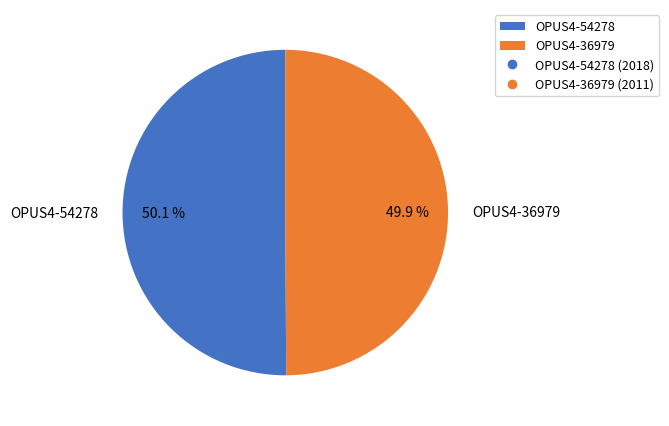

Is there a majority slice in this chart?

Yes